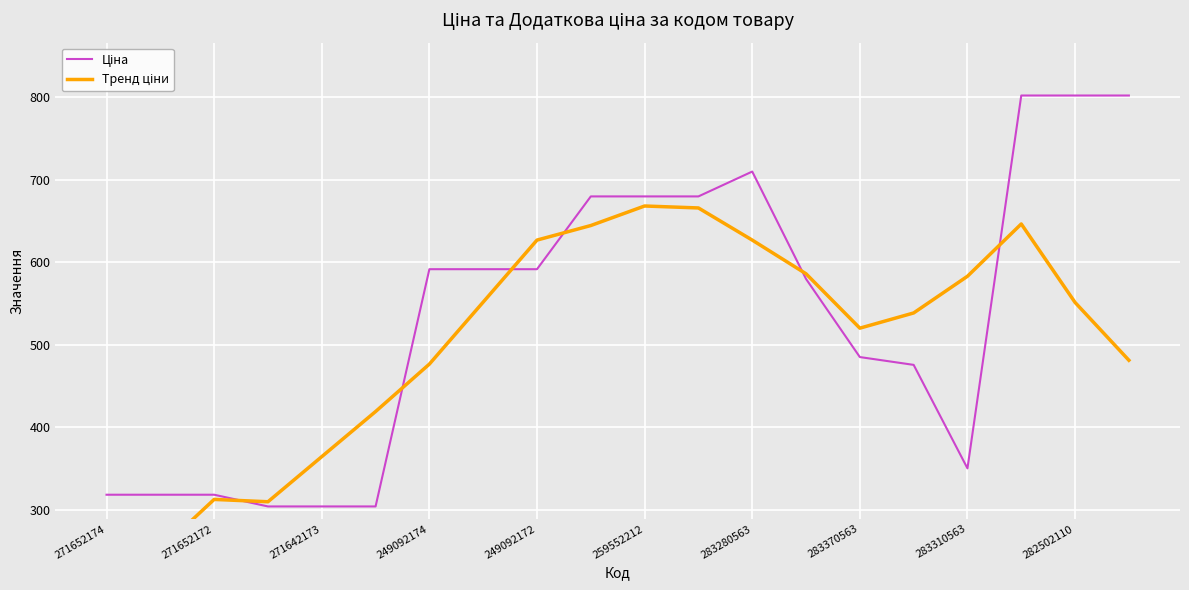

At which category does the chart reach its minimum across all series?

271652174